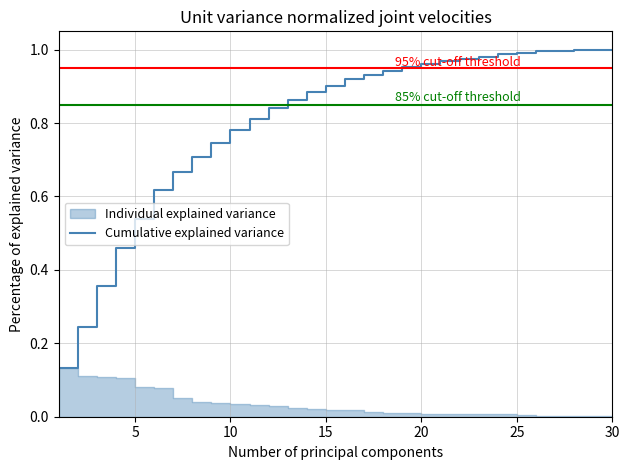

Does the chart display data point markers on the line(s)?

No